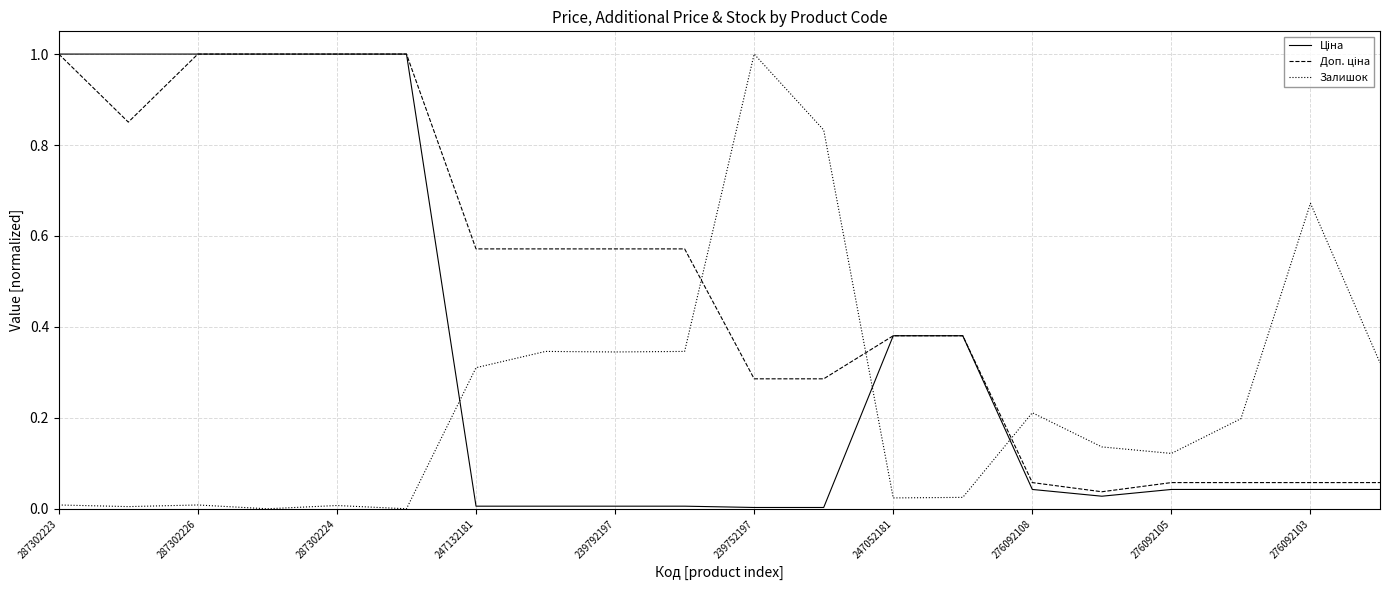

What is the difference between the maximum and second lowest values in the Ціна series?

1.0